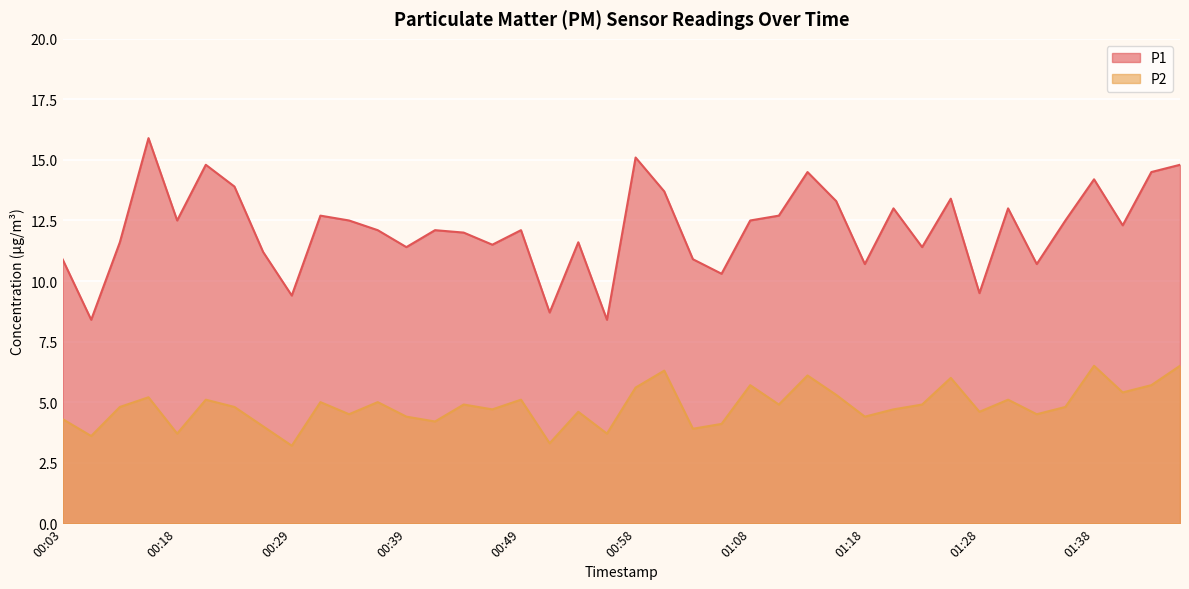

Where does the P2 series first go above 4?

00:03